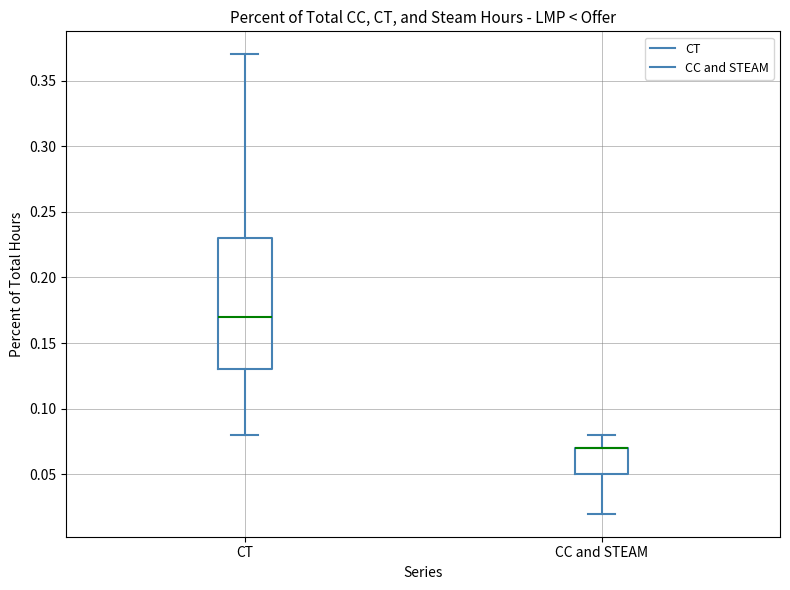

Reading left to right, transcribe this box plot: for each box, give where its median line is, the range the box spans, and where its two whiskers end, as read against the y-axis. The values are not printed on the chart, so give them approximately, as read against the axis.

CT: median 0.17, box 0.13 to 0.23, whiskers 0.08 to 0.37
CC and STEAM: median 0.07 (drawn on the box's upper edge), box 0.05 to 0.07, whiskers 0.02 to 0.08